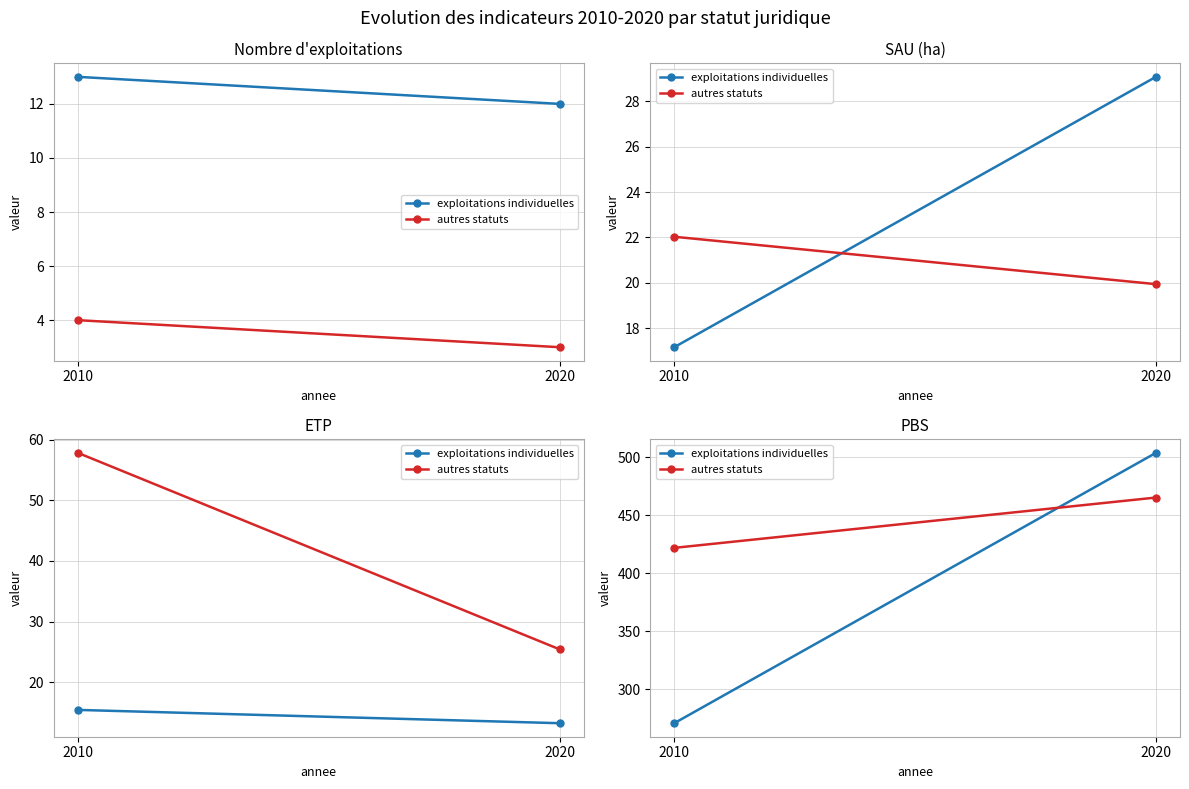

Which series has the largest total across all categories?

autres statuts